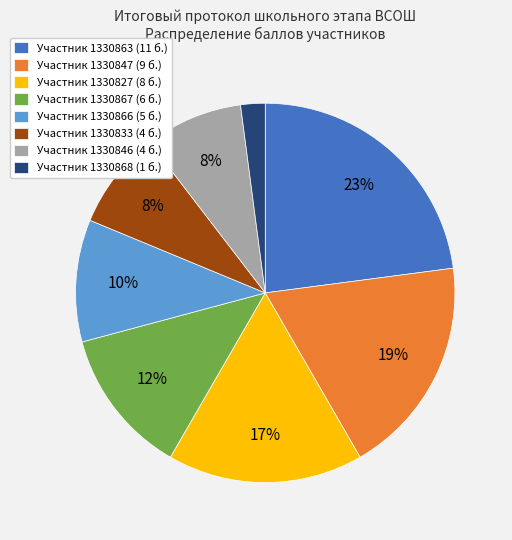

Which has a higher value, Участник 1330868 (1 б.) or Участник 1330827 (8 б.)?

Участник 1330827 (8 б.)